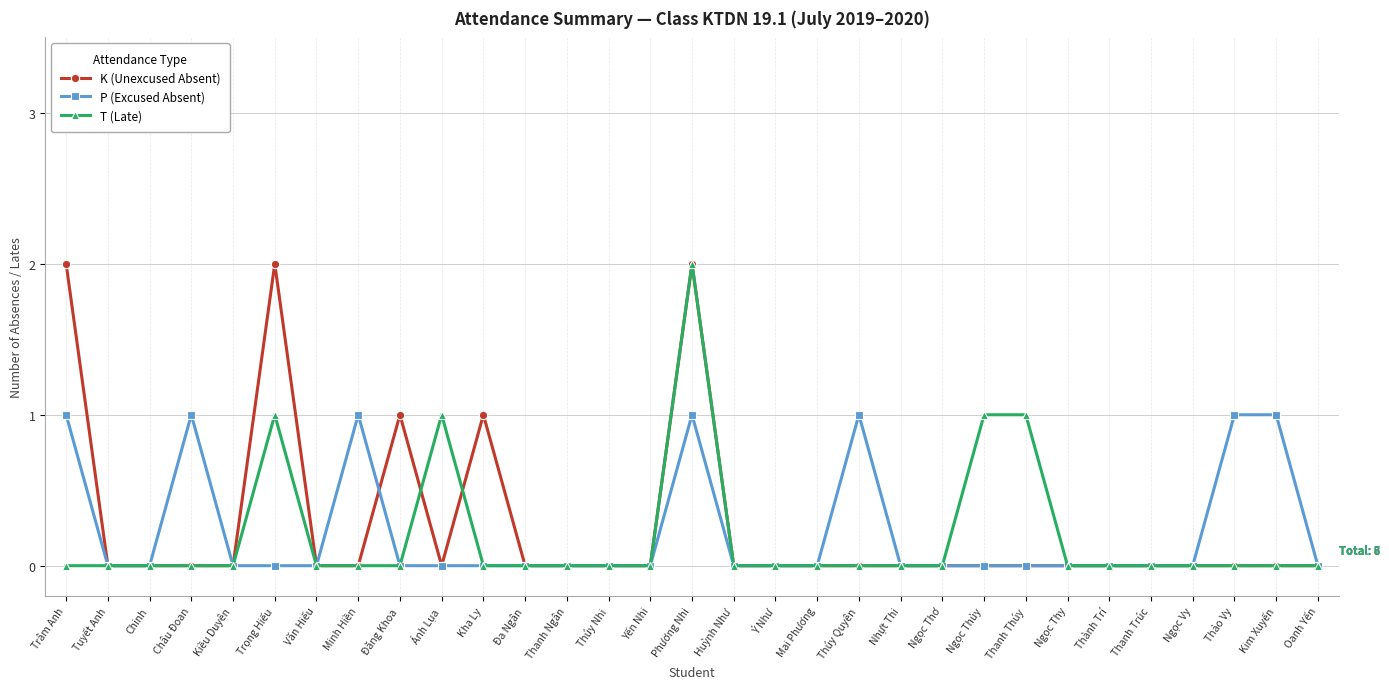

The K (Unexcused Absent) series shows 0 at Tuyết Anh. True or false?

True